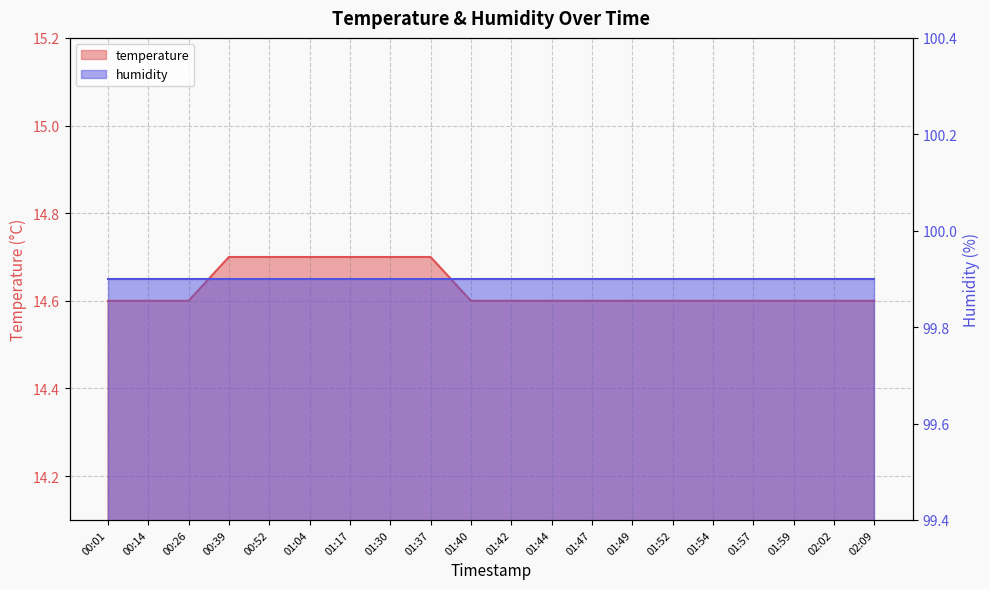

Between 01:44 and 01:49, which is larger?

01:44